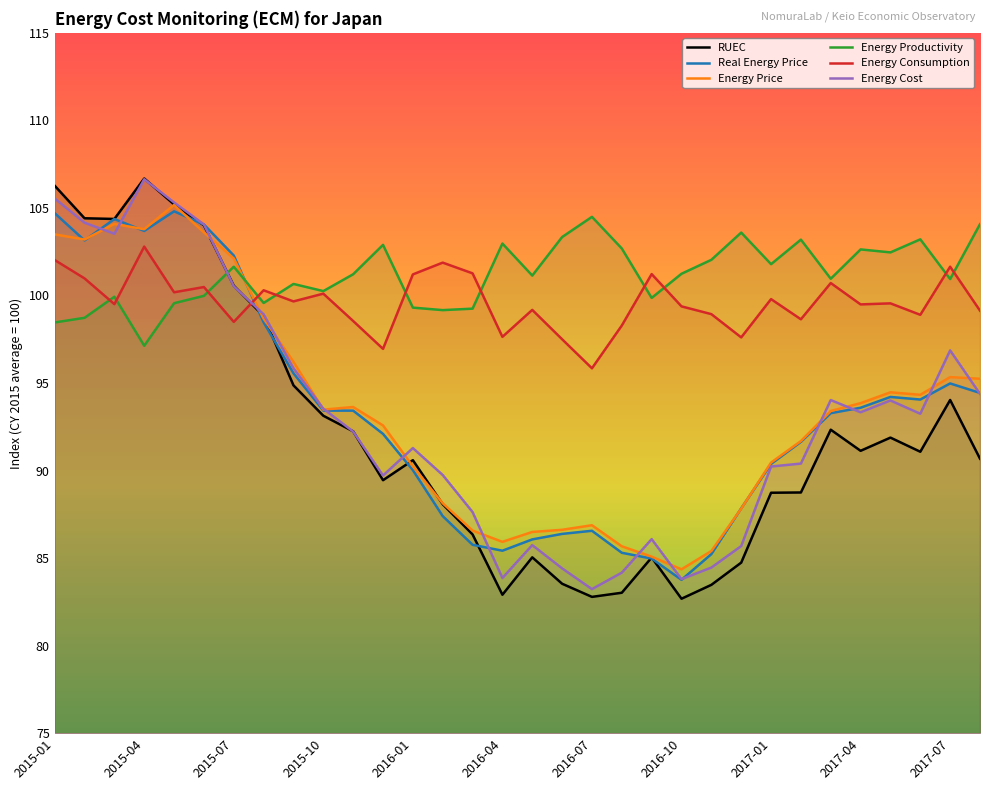

Rank the series at 2017-07 from highest to lowest value.

Energy Consumption, Energy Productivity, Energy Cost, Energy Price, Real Energy Price, RUEC